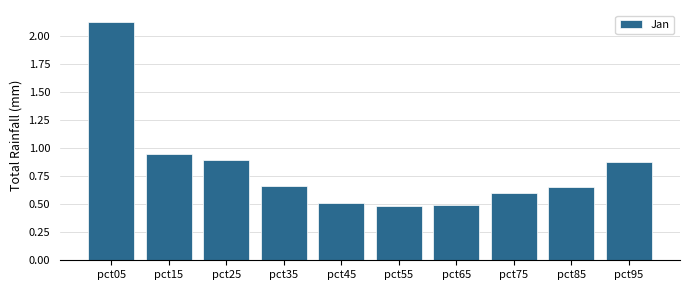

What is the difference between the maximum and minimum values?

1.6